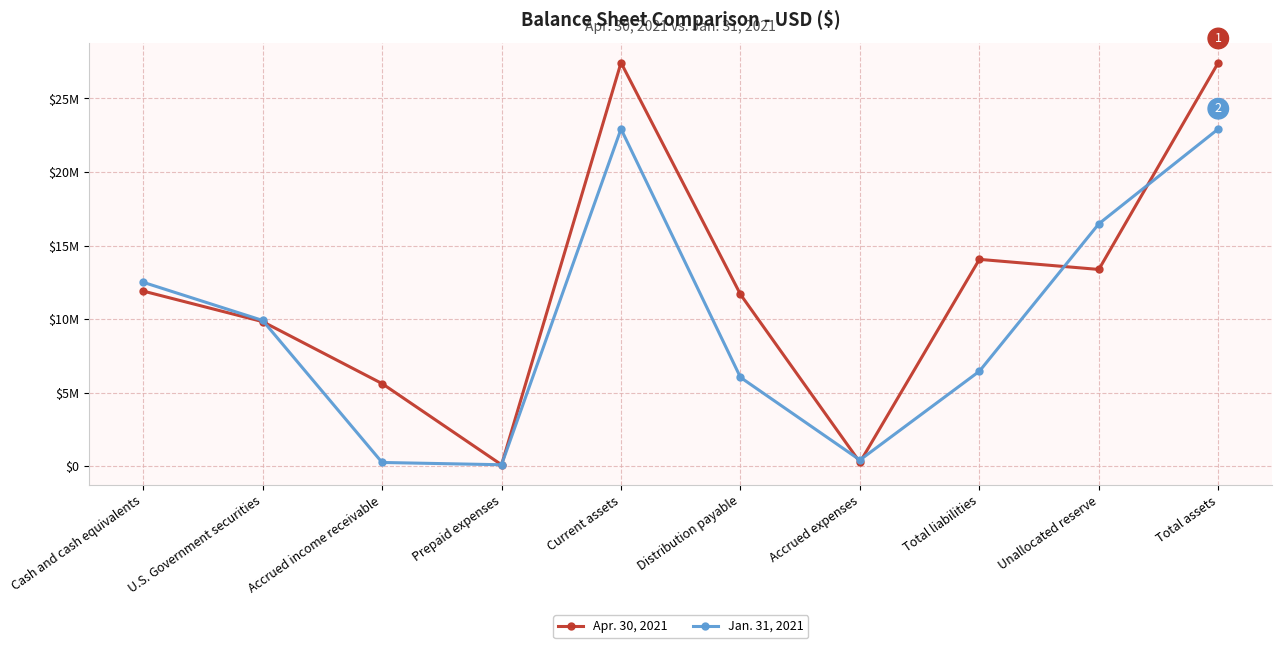

List the series in order of their peak value, highest first.

Apr. 30, 2021, Jan. 31, 2021